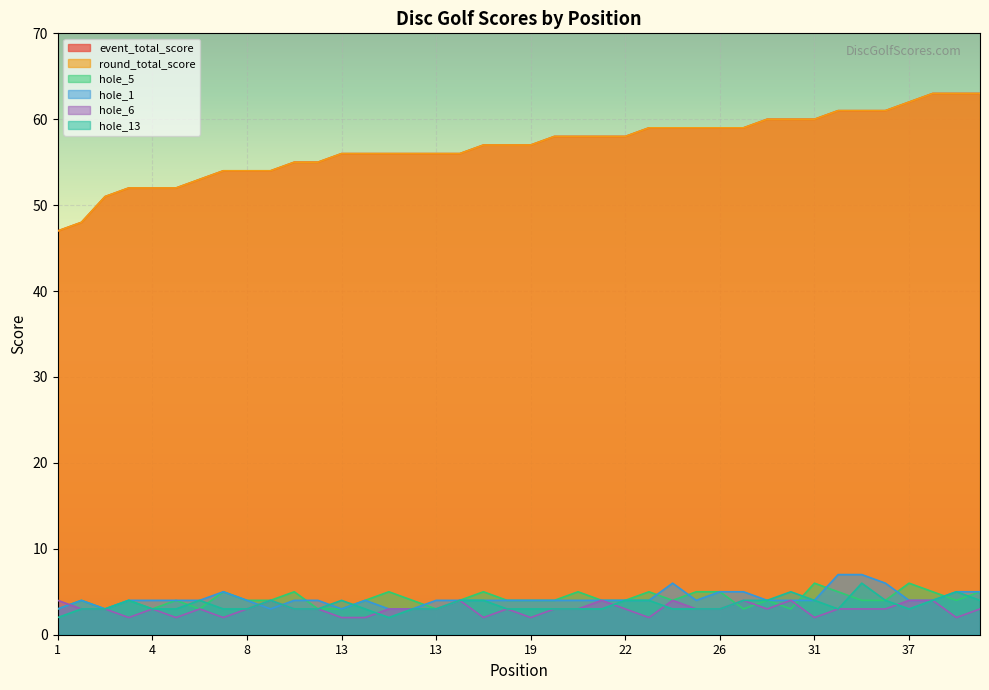

At which label does round_total_score reach its peak?

38